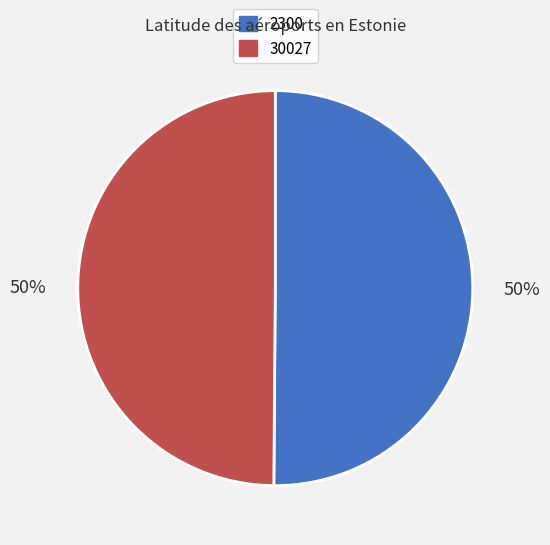

How many slices are in this pie chart?

2